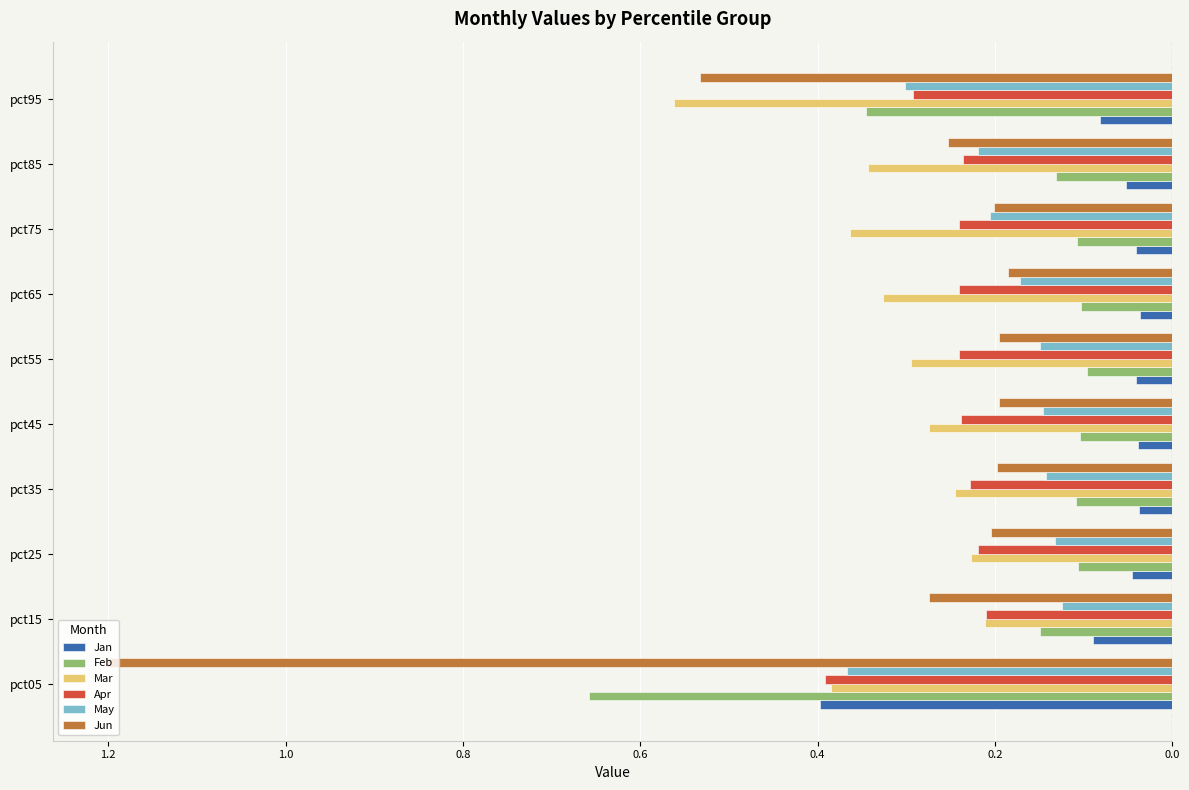

What are all the series names shown in the legend?

Jan, Feb, Mar, Apr, May, Jun